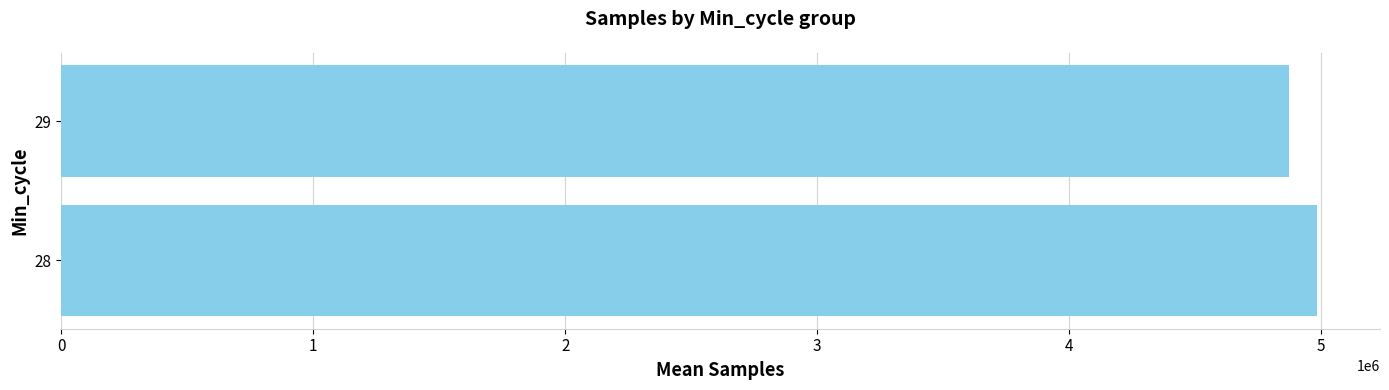

Is it true that the value at 29 is 2305752.8?

False